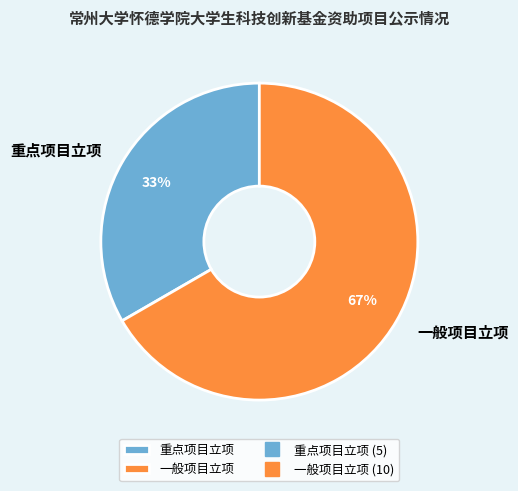

To the nearest percent, what is the combined percentage of 一般项目立项 and 重点项目立项?

100%